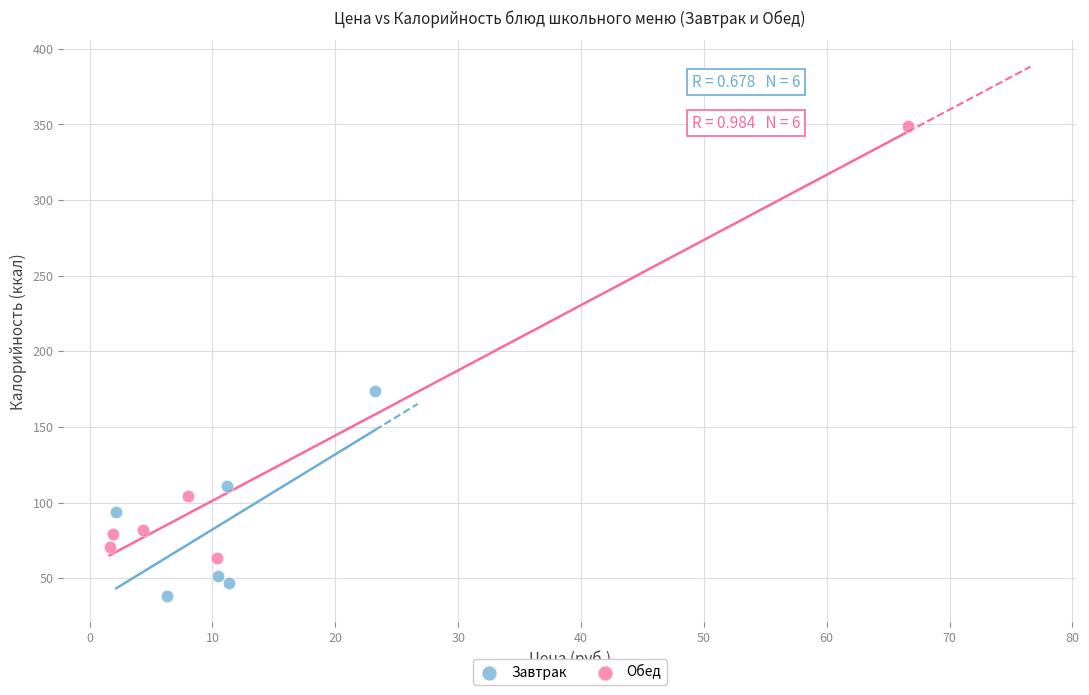

Which series reaches the minimum Y coordinate?

Завтрак